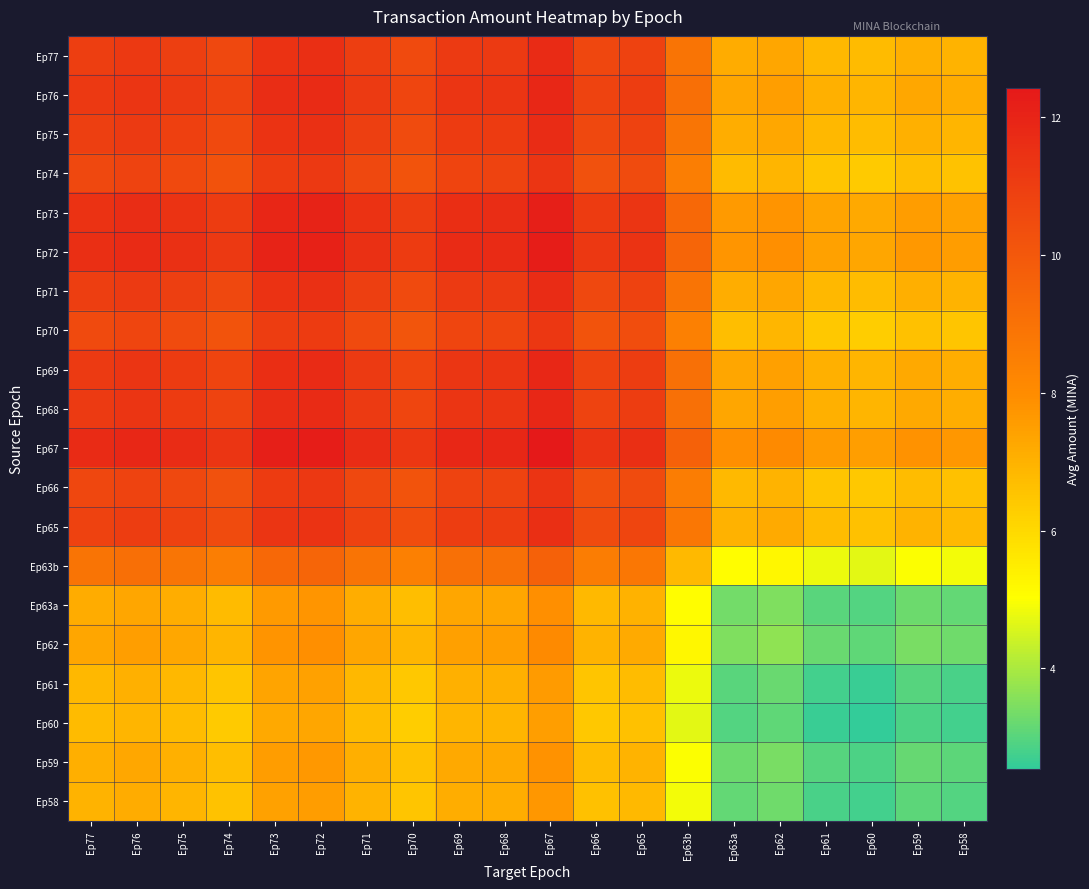

What is the maximum value shown in the chart?

12.4